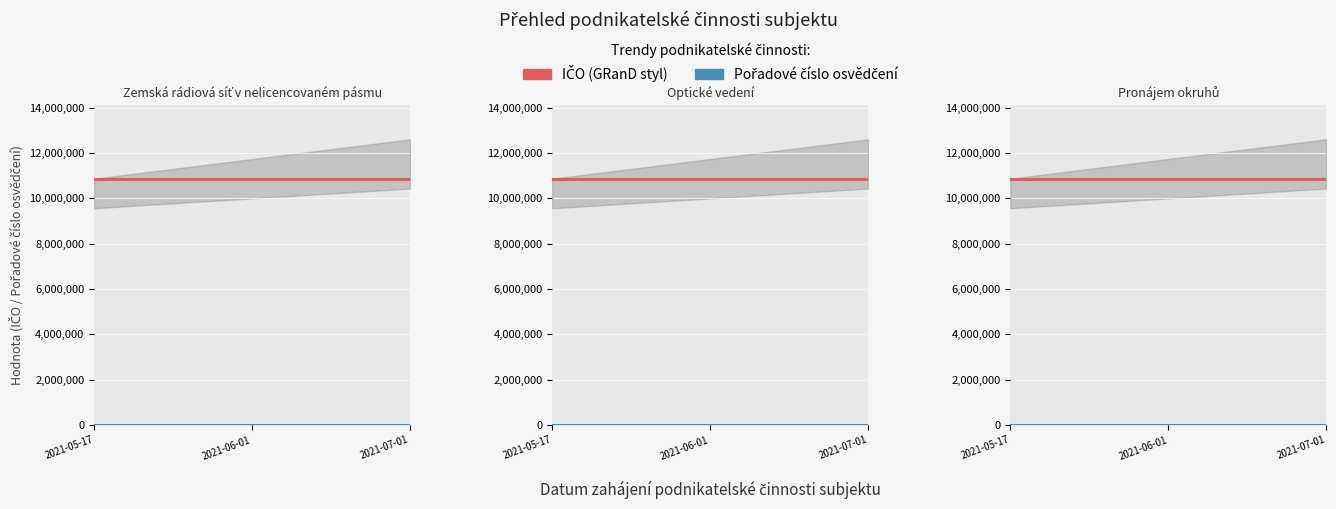

What are all the series names shown in the legend?

IČO, Pořadové číslo osvědčení